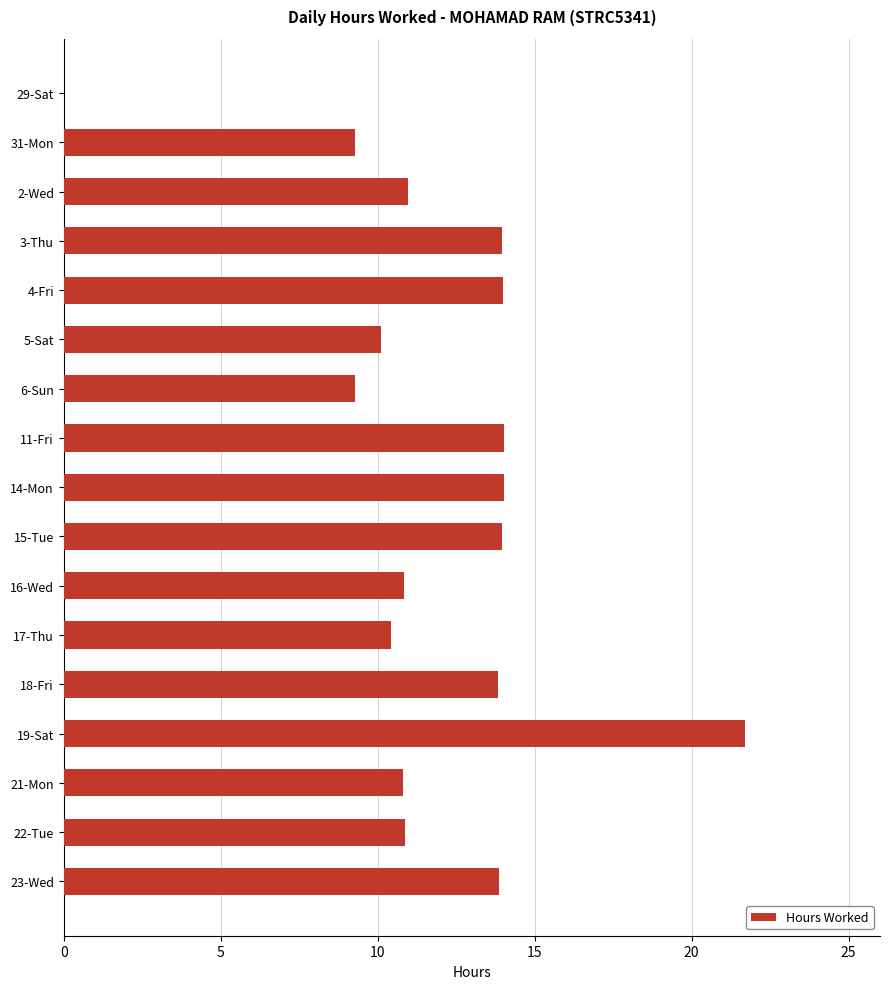

What is the maximum value shown in the chart?

21.7